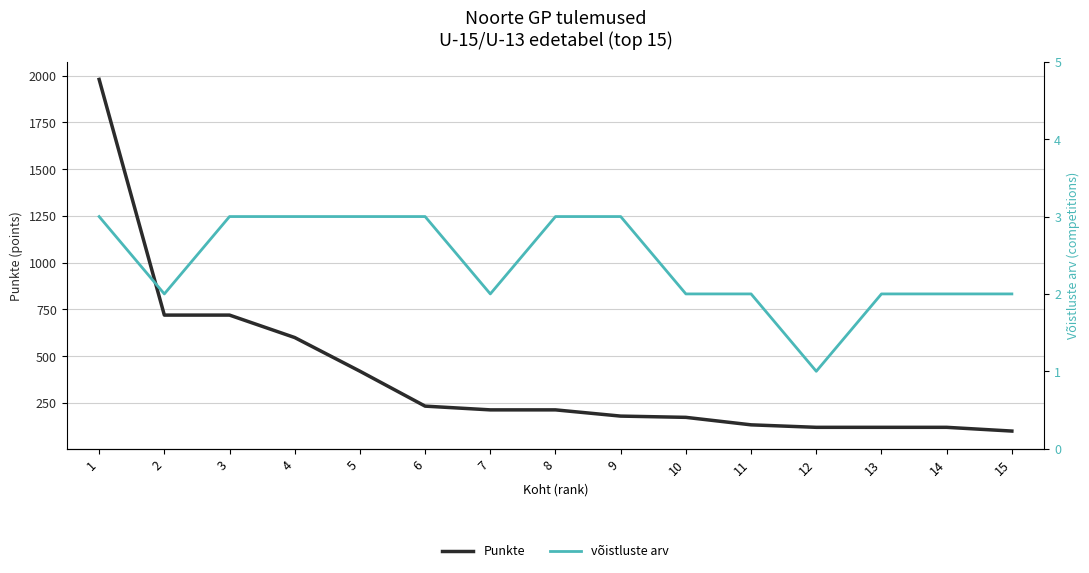

What is the greatest value displayed?

1980.0